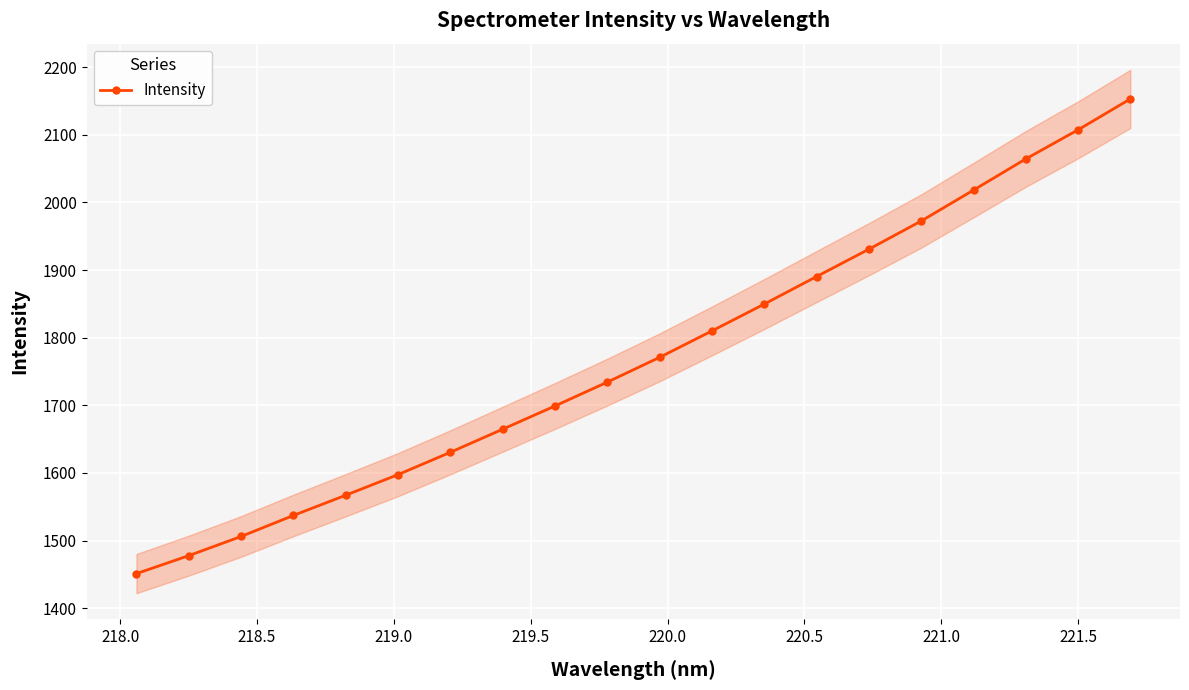

What is the value of the Intensity point at the 12th from the left?

1810.1